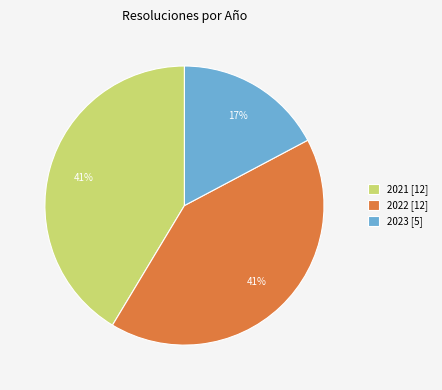

Count the number of slices in the pie.

3